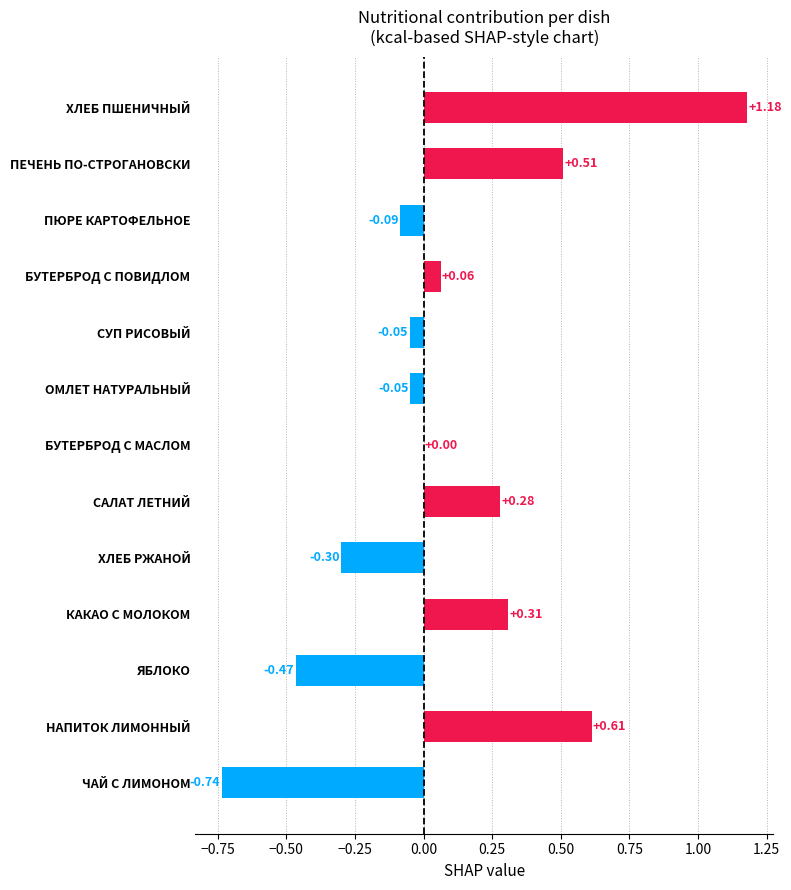

Which label corresponds to the largest value in the chart?

ХЛЕБ ПШЕНИЧНЫЙ